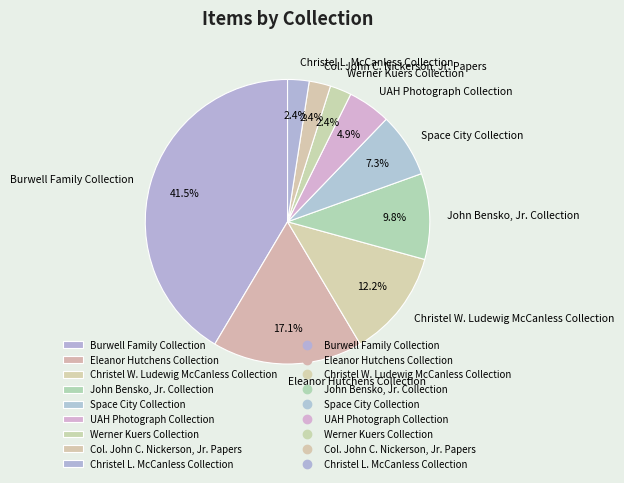

Which slice is the largest?

Burwell Family Collection